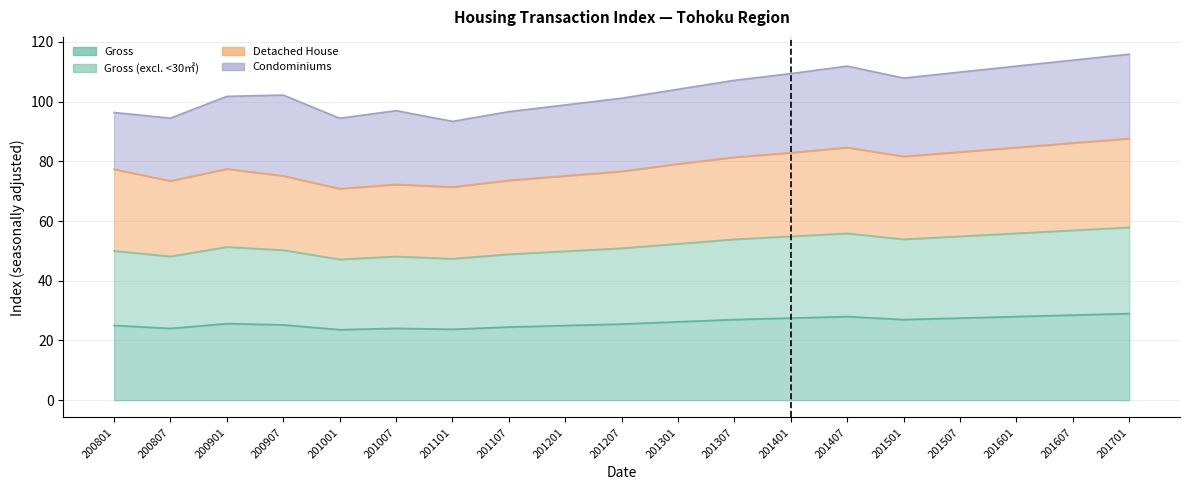

Count the number of categories in the chart.

19